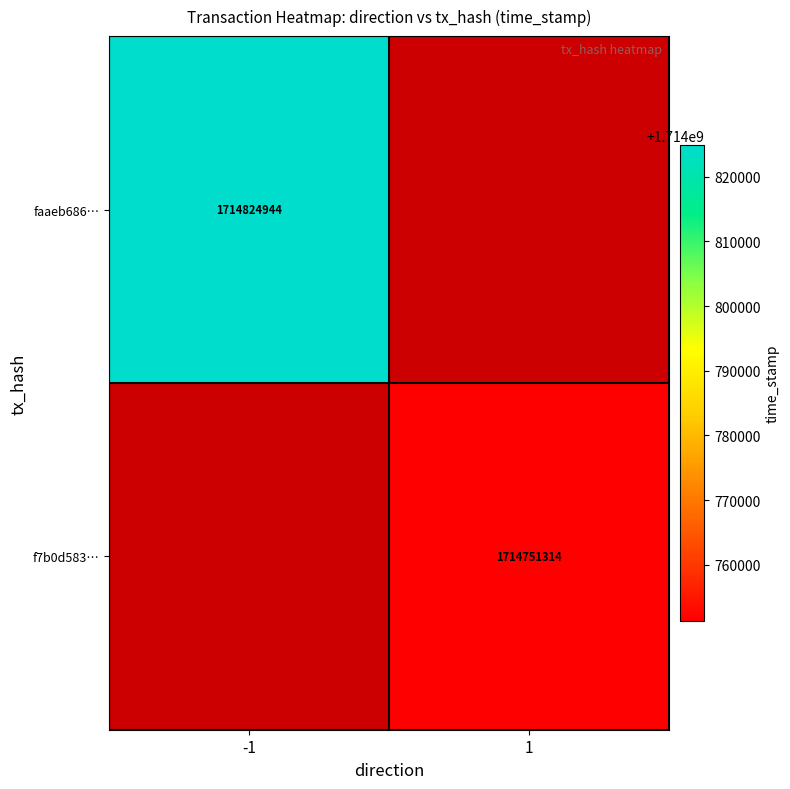

True or false: faaeb686… has a value of 1714824944 at -1.

True